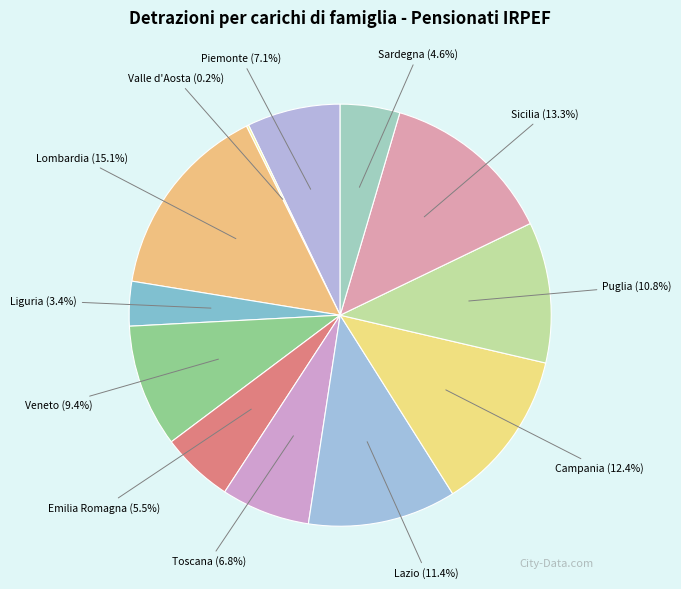

Rank the categories by value from highest to lowest.

Lombardia, Sicilia, Campania, Lazio, Puglia, Veneto, Piemonte, Toscana, Emilia Romagna, Sardegna, Liguria, Valle d'Aosta